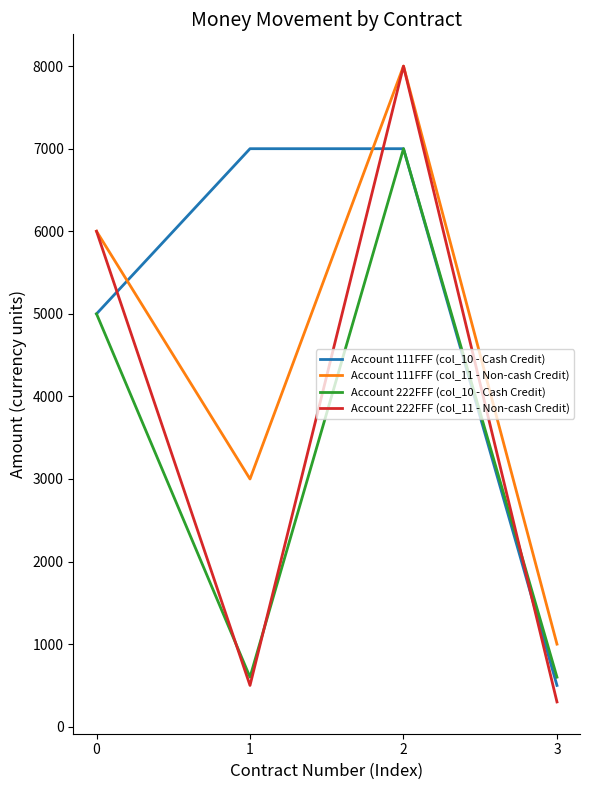

How many times do Account 222FFF (col_11 - Non-cash Credit) and Account 111FFF (col_10 - Cash Credit) cross each other?

3